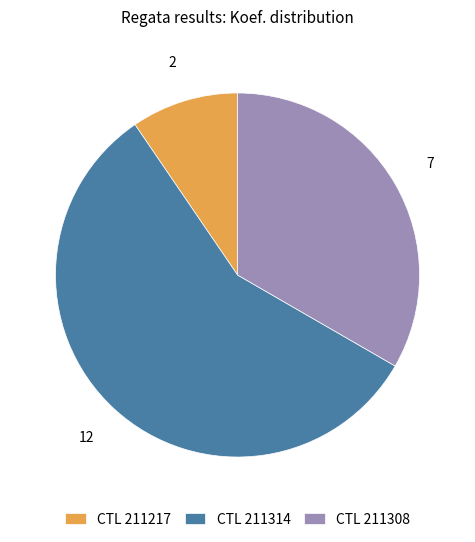

True or false: CTL 211308 accounts for 33% of the total.

True